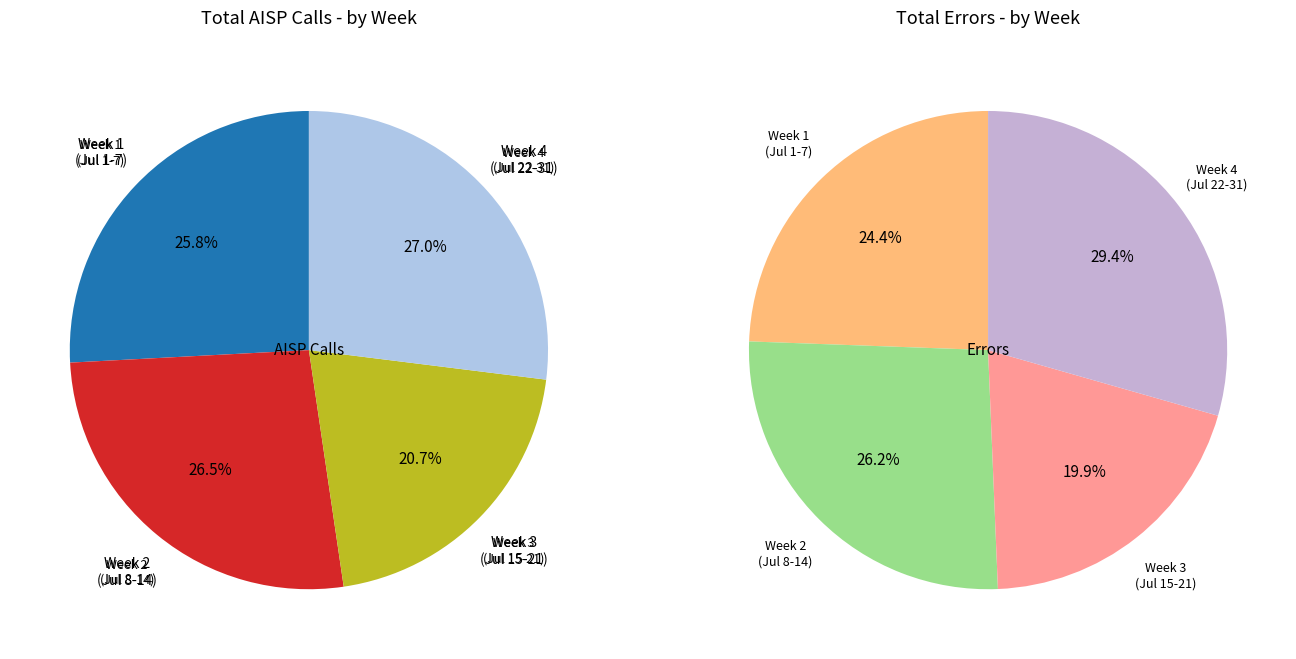

Does 25 account for over 50% of the chart?

No